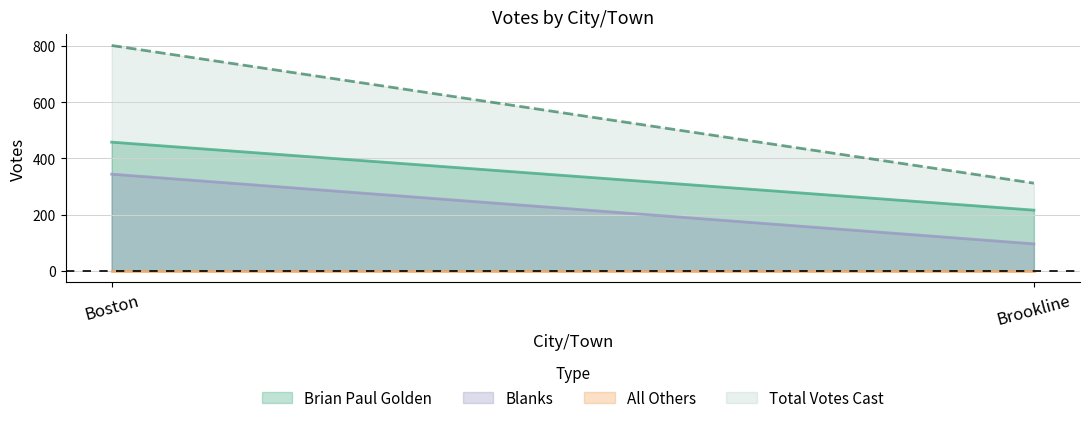

Where is Brian Paul Golden nearest to the value 337?

Boston